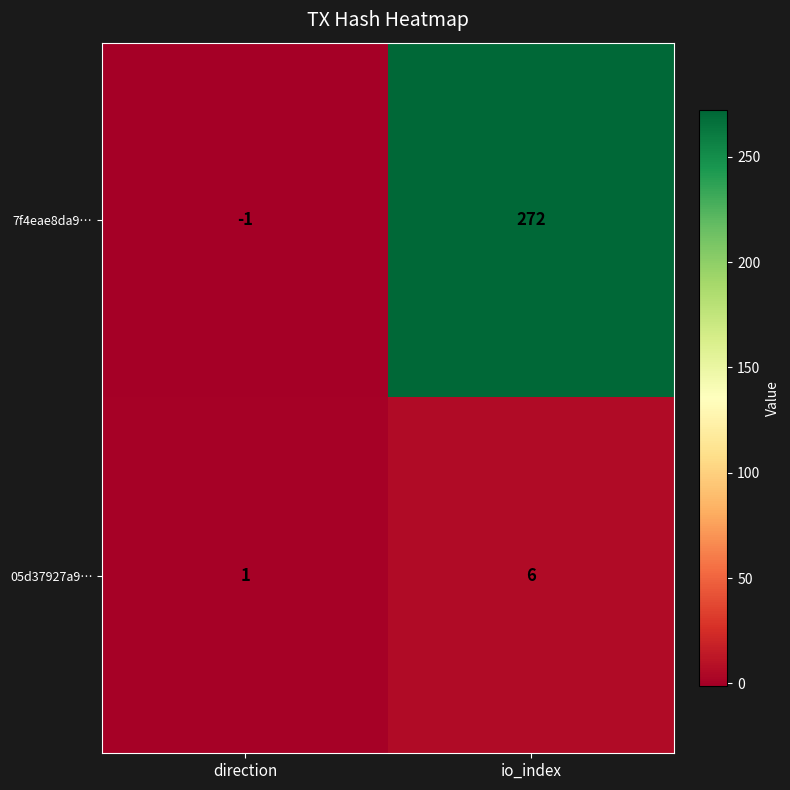

Rank the series by their maximum value, from highest to lowest.

7f4eae8da9…, 05d37927a9…